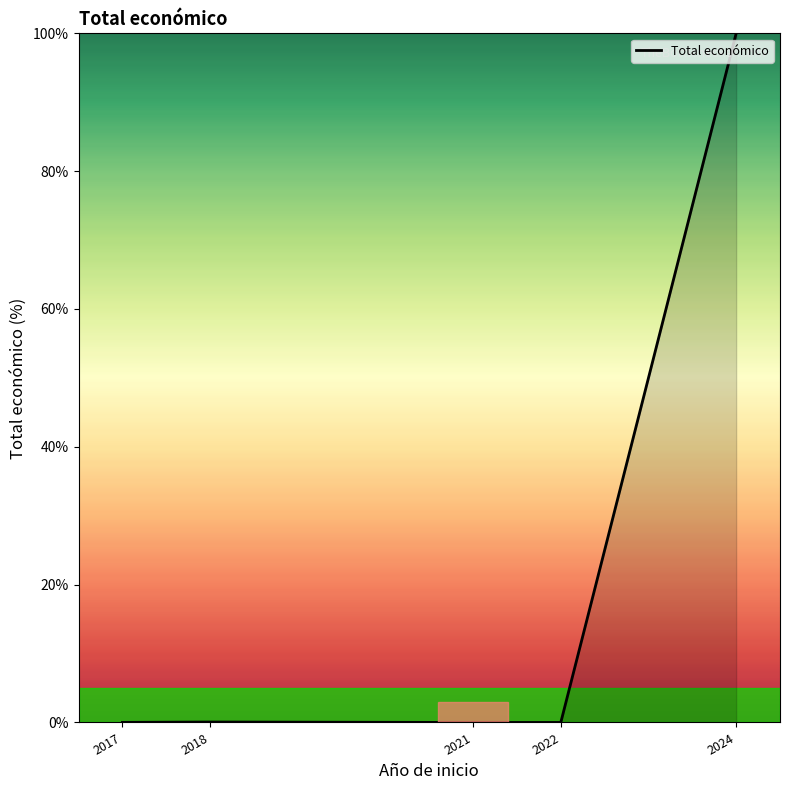

The value at 2024 is 100.0. True or false?

True